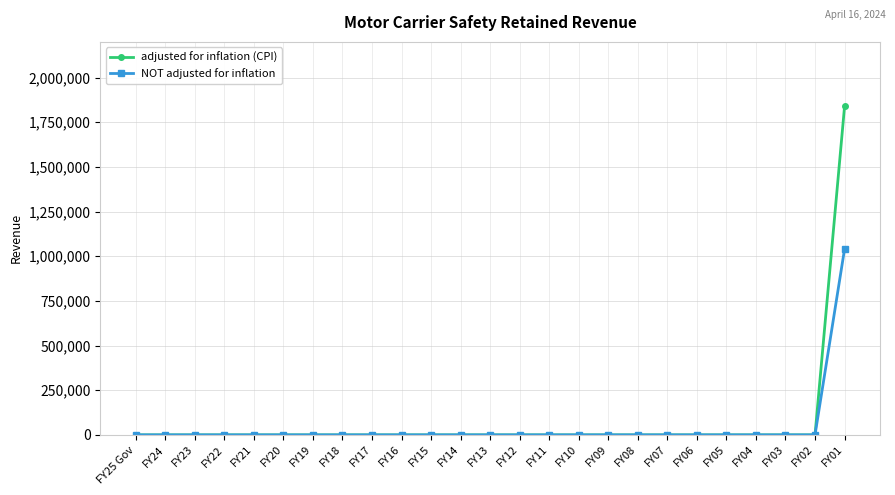

How many data points in NOT adjusted for inflation are above 0?

1